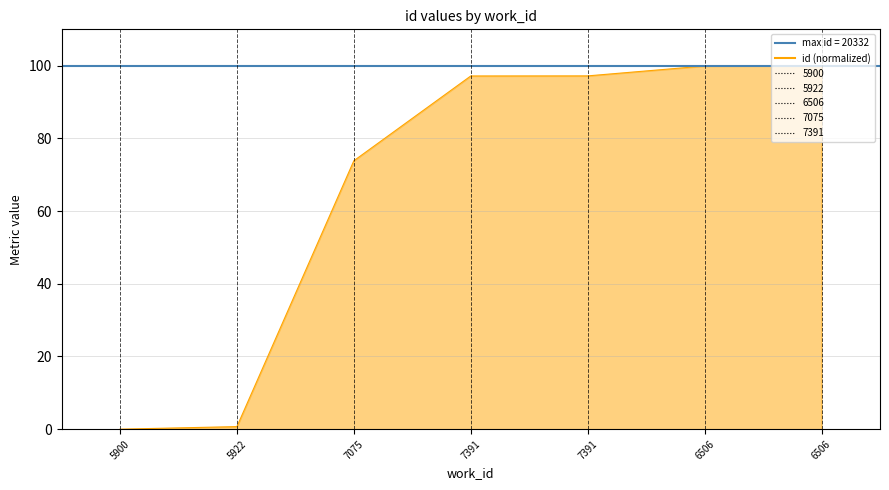

What is the average value?

67.0